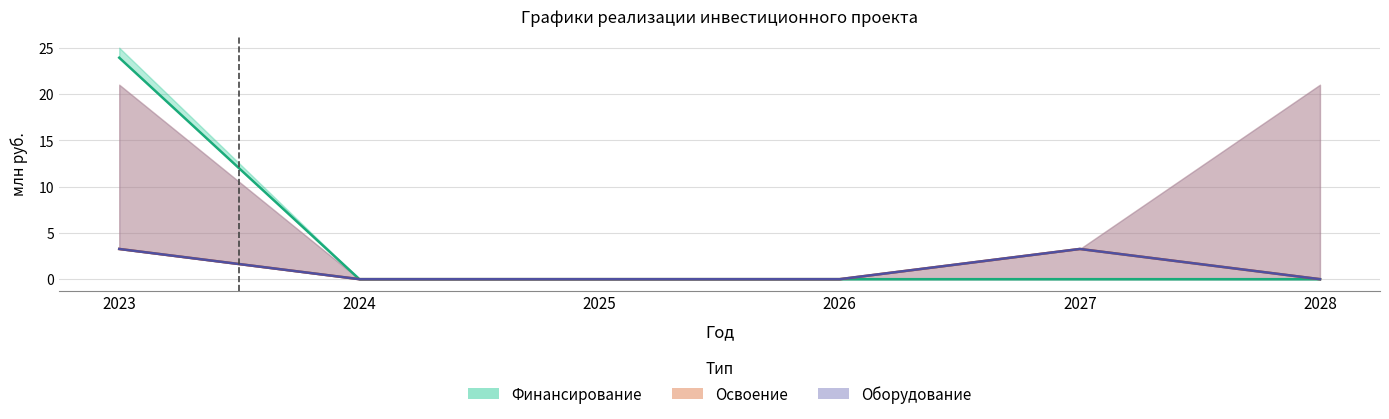

Reading right to left, transcribe all the data shown in this chart.

Финансирование (корректировка), млн руб.: 0.0	0.0	0.0	0.0	0.0	23.9
Освоение (корректировка), млн руб.: 0.0	3.3	0.0	0.0	0.0	3.3
Оборудование (корректировка), млн руб.: 0.0	3.3	0.0	0.0	0.0	3.3